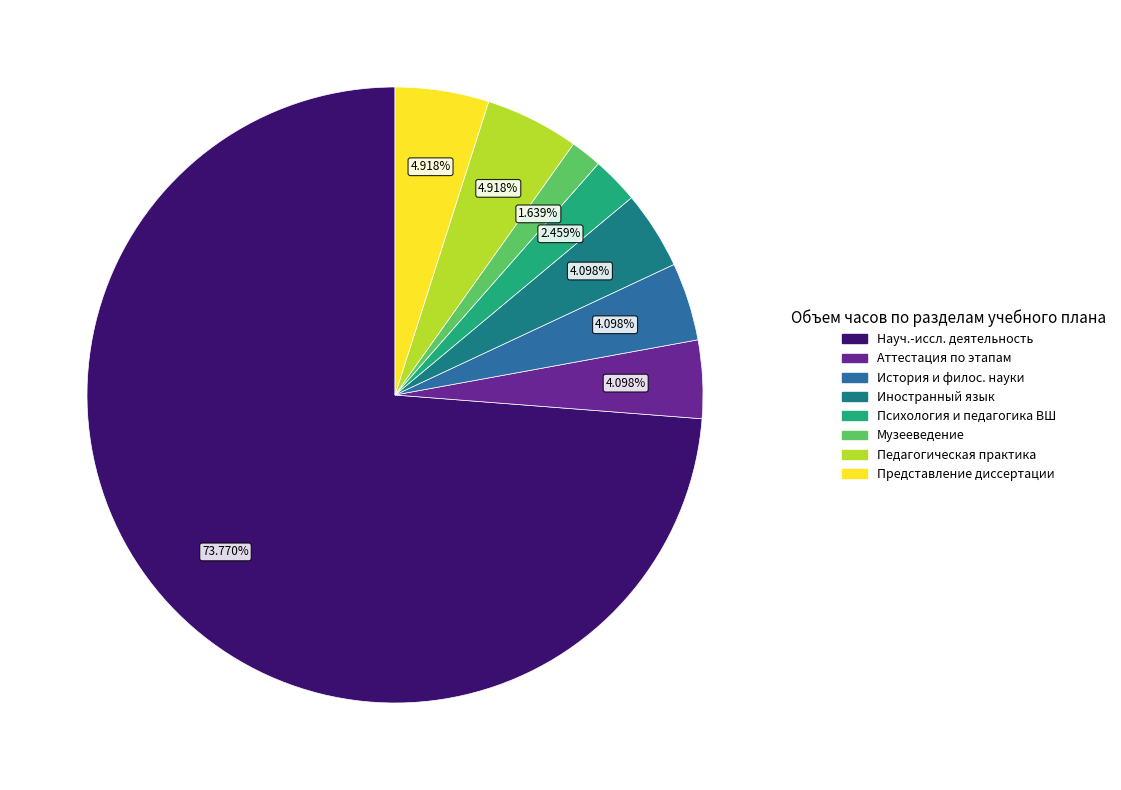

How many slices are in this pie chart?

8